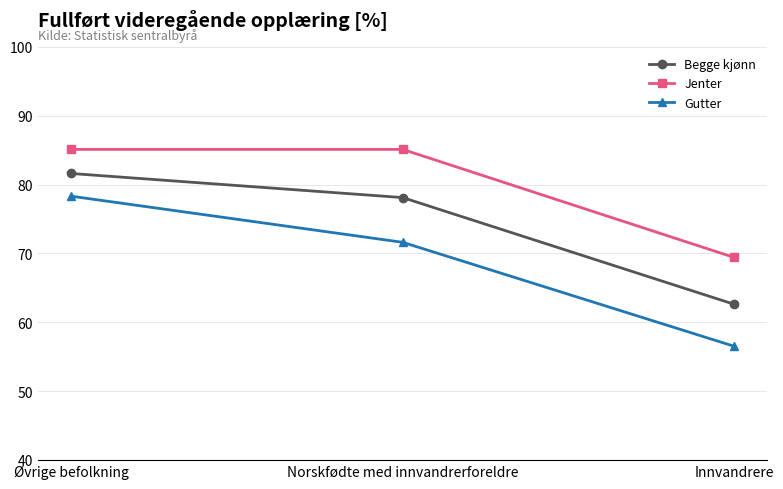

Which label corresponds to the smallest value in the chart?

Innvandrere